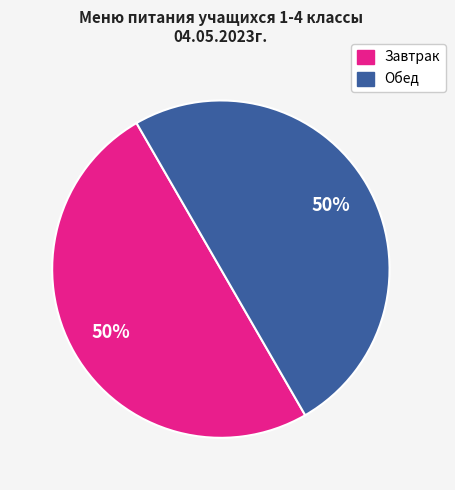

To the nearest percent, what is the average slice percentage?

50%